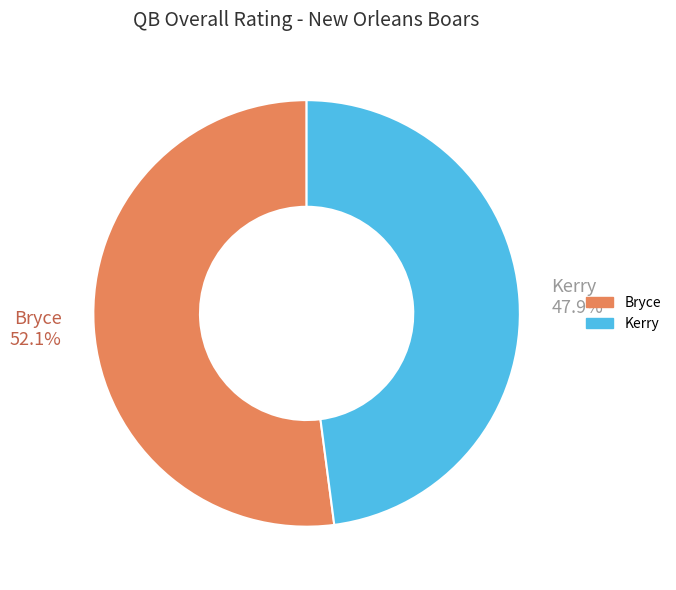

Is it true that Kerry is 48% of the pie?

True